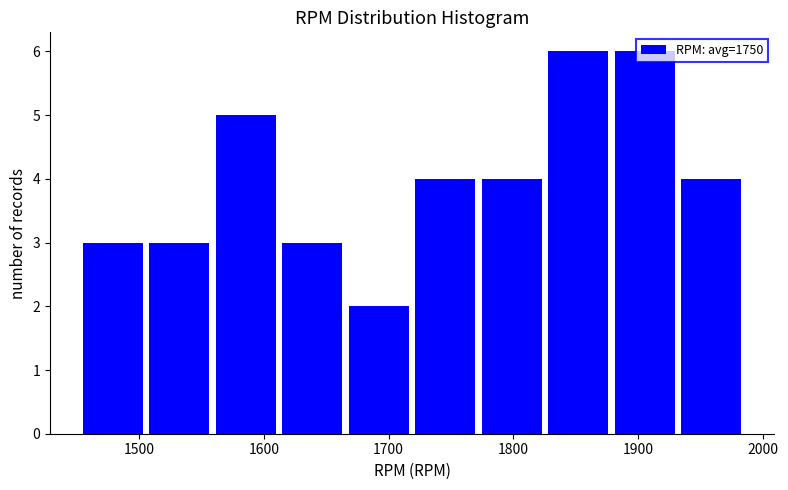

Reading left to right, list every bar in this chart as the range it spans on the x-axis followed by its height. Neither the bar edges nor the heights are printed on the chart, so give them approximately, as read against the axes.

1460 to 1510: 3
1510 to 1560: 3
1560 to 1610: 5
1610 to 1670: 3
1670 to 1720: 2
1720 to 1770: 4
1770 to 1830: 4
1830 to 1880: 6
1880 to 1930: 6
1930 to 1990: 4